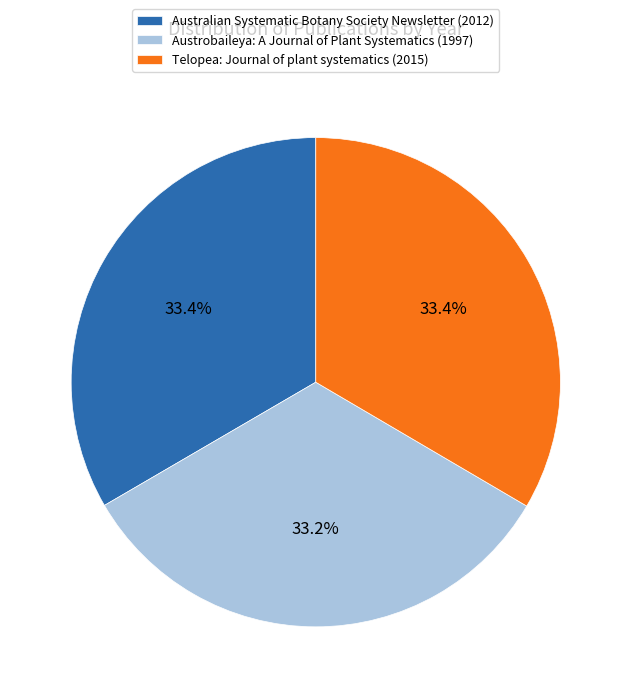

Does Australian Systematic Botany Society Newsletter account for over 50% of the chart?

No